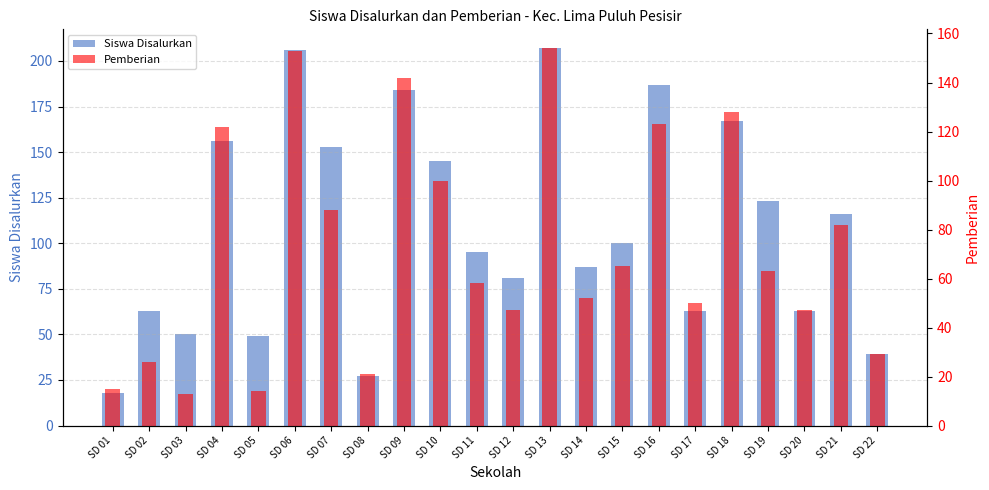

What is the difference between the maximum and minimum values in the Siswa Disalurkan series?

189